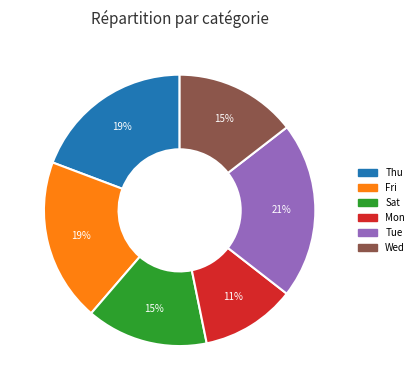

Is there any slice that represents more than half of the pie?

No